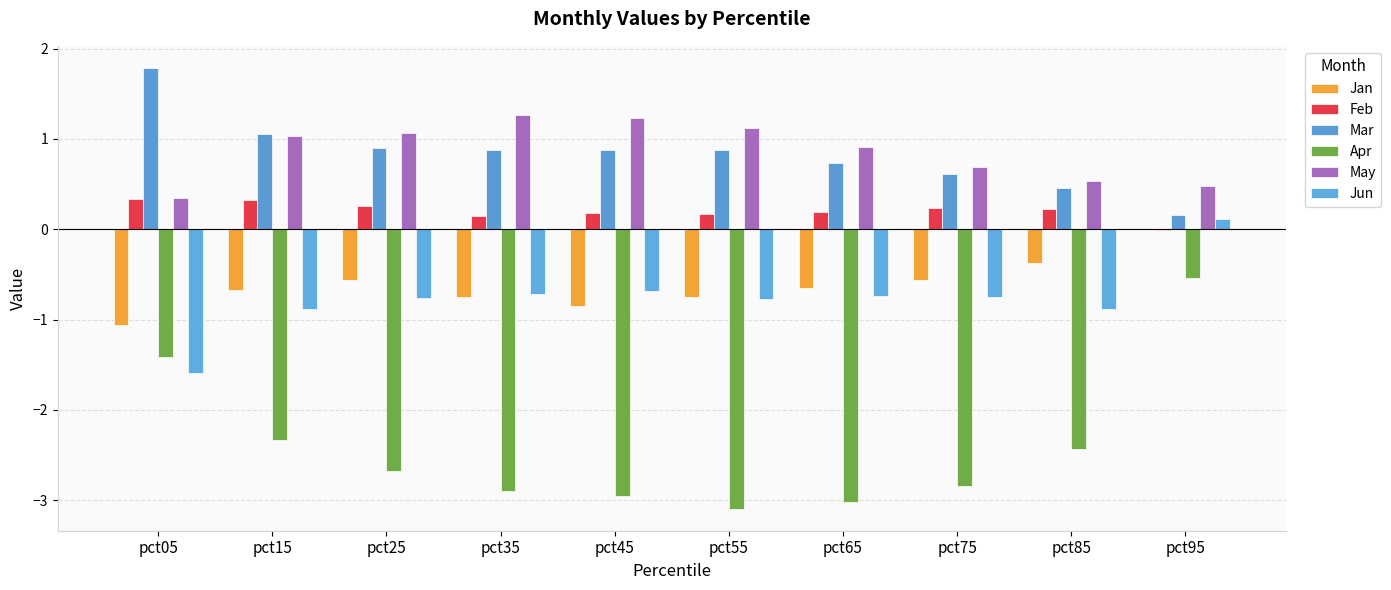

How many data points in Jun are above 0?

1